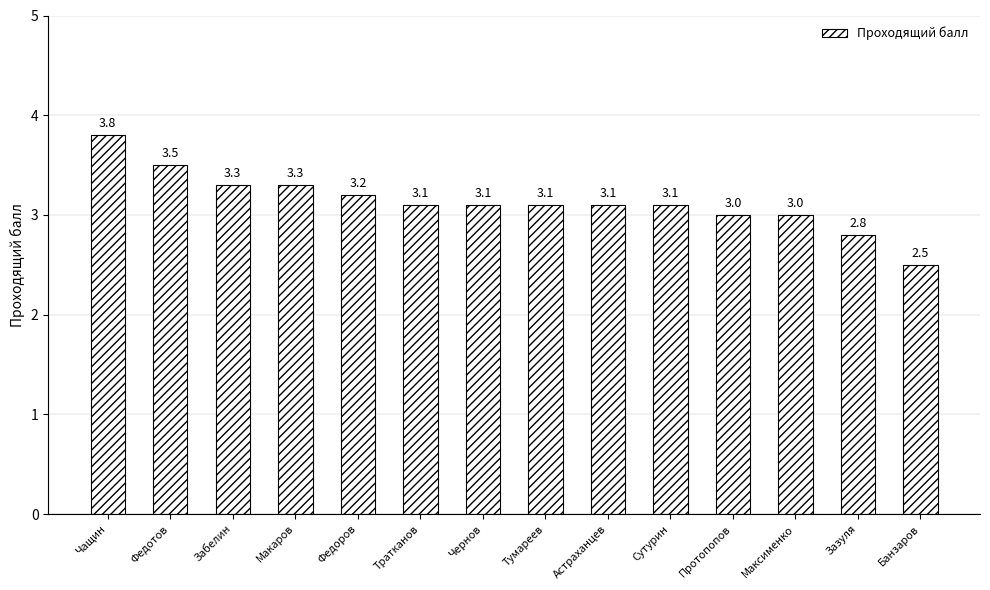

Reading left to right, extract all data points from this chart.

Чащин=3.8	Федотов=3.5	Забелин=3.3	Макаров=3.3	Федоров=3.2	Тратканов=3.1	Чернов=3.1	Тумареев=3.1	Астраханцев=3.1	Сутурин=3.1	Протопопов=3.0	Максименко=3.0	Зазуля=2.8	Банзаров=2.5